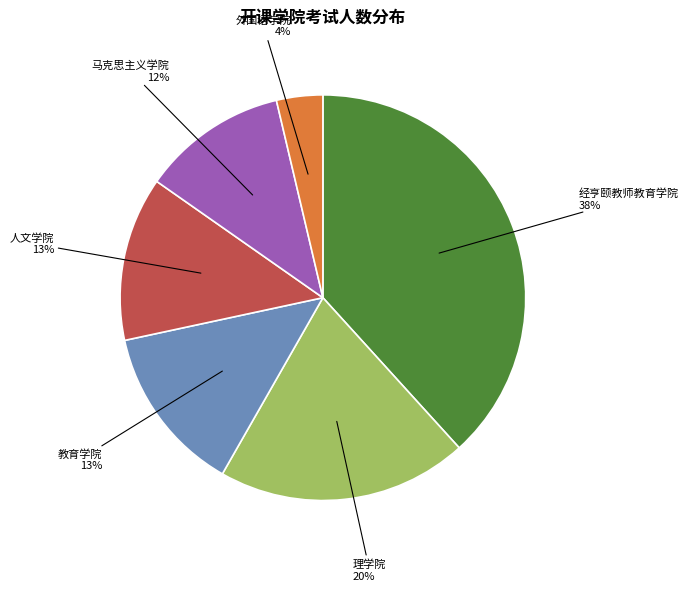

To the nearest percent, what is the average slice percentage?

17%